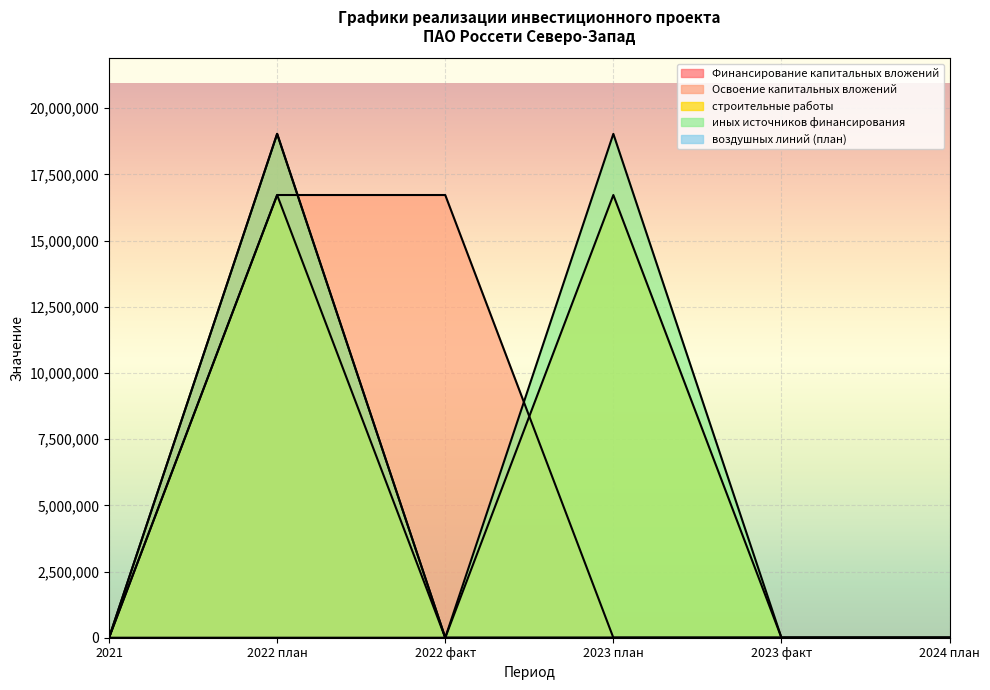

The value of Освоение капитальных вложений at 2024 план is 0. True or false?

True